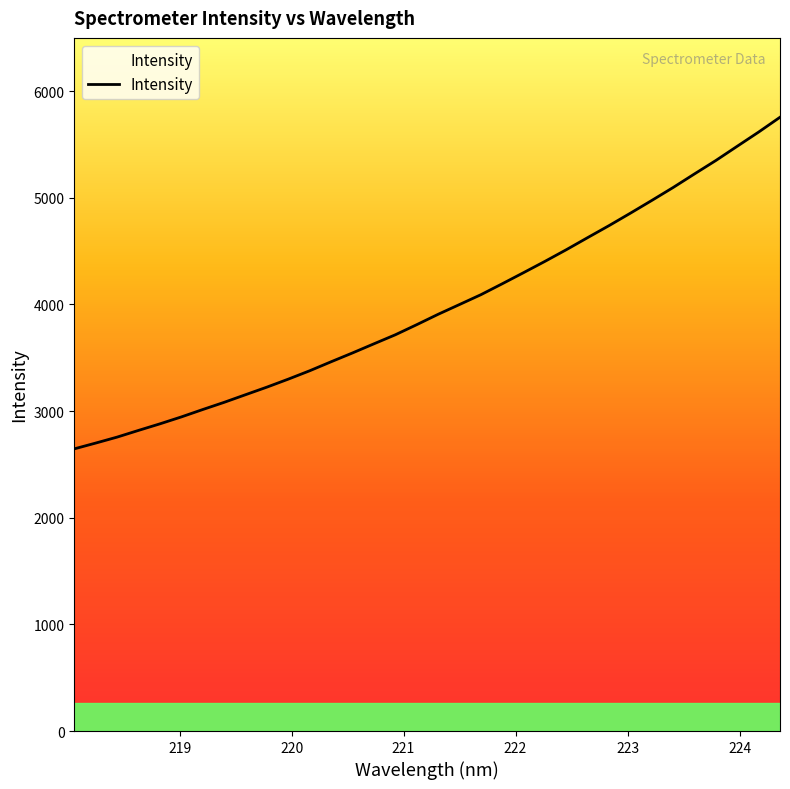

Is this an area chart (filled region under the line)?

No